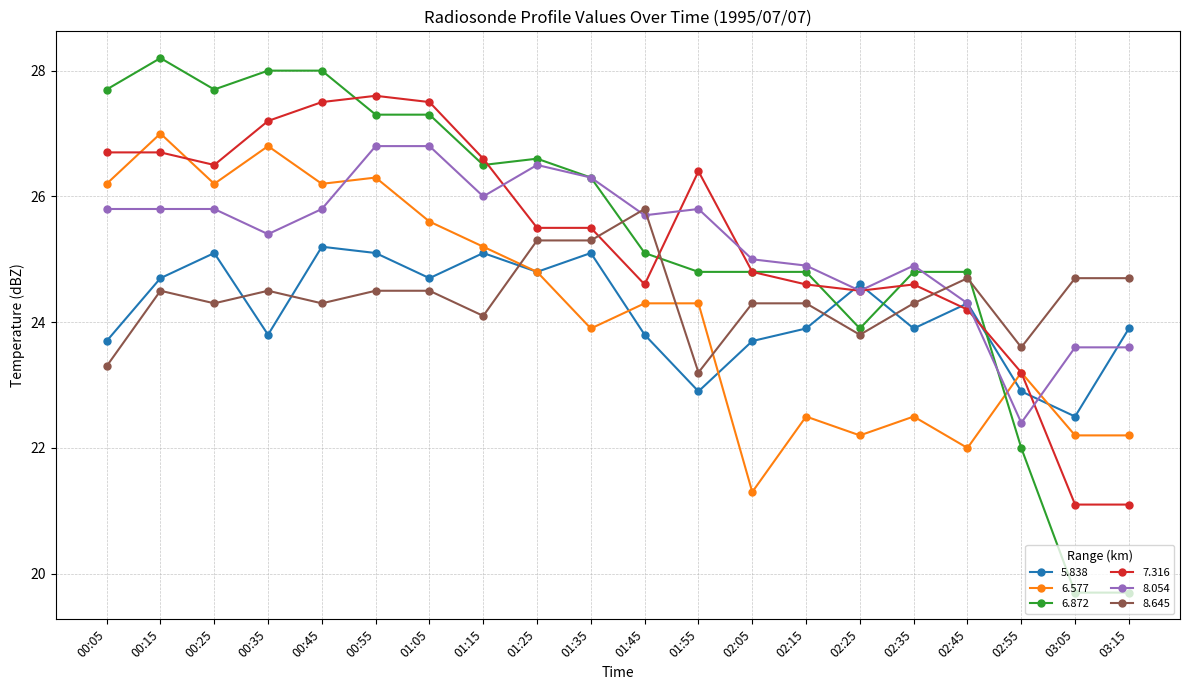

Reading left to right, transcribe all the data shown in this chart.

5.838: 00:05=23.7	00:15=24.7	00:25=25.1	00:35=23.8	00:45=25.2	00:55=25.1	01:05=24.7	01:15=25.1	01:25=24.8	01:35=25.1	01:45=23.8	01:55=22.9	02:05=23.7	02:15=23.9	02:25=24.6	02:35=23.9	02:45=24.3	02:55=22.9	03:05=22.5	03:15=23.9
6.577: 00:05=26.2	00:15=27.0	00:25=26.2	00:35=26.8	00:45=26.2	00:55=26.3	01:05=25.6	01:15=25.2	01:25=24.8	01:35=23.9	01:45=24.3	01:55=24.3	02:05=21.3	02:15=22.5	02:25=22.2	02:35=22.5	02:45=22.0	02:55=23.2	03:05=22.2	03:15=22.2
6.872: 00:05=27.7	00:15=28.2	00:25=27.7	00:35=28.0	00:45=28.0	00:55=27.3	01:05=27.3	01:15=26.5	01:25=26.6	01:35=26.3	01:45=25.1	01:55=24.8	02:05=24.8	02:15=24.8	02:25=23.9	02:35=24.8	02:45=24.8	02:55=22.0	03:05=19.7	03:15=19.7
7.316: 00:05=26.7	00:15=26.7	00:25=26.5	00:35=27.2	00:45=27.5	00:55=27.6	01:05=27.5	01:15=26.6	01:25=25.5	01:35=25.5	01:45=24.6	01:55=26.4	02:05=24.8	02:15=24.6	02:25=24.5	02:35=24.6	02:45=24.2	02:55=23.2	03:05=21.1	03:15=21.1
8.054: 00:05=25.8	00:15=25.8	00:25=25.8	00:35=25.4	00:45=25.8	00:55=26.8	01:05=26.8	01:15=26.0	01:25=26.5	01:35=26.3	01:45=25.7	01:55=25.8	02:05=25.0	02:15=24.9	02:25=24.5	02:35=24.9	02:45=24.3	02:55=22.4	03:05=23.6	03:15=23.6
8.645: 00:05=23.3	00:15=24.5	00:25=24.3	00:35=24.5	00:45=24.3	00:55=24.5	01:05=24.5	01:15=24.1	01:25=25.3	01:35=25.3	01:45=25.8	01:55=23.2	02:05=24.3	02:15=24.3	02:25=23.8	02:35=24.3	02:45=24.7	02:55=23.6	03:05=24.7	03:15=24.7